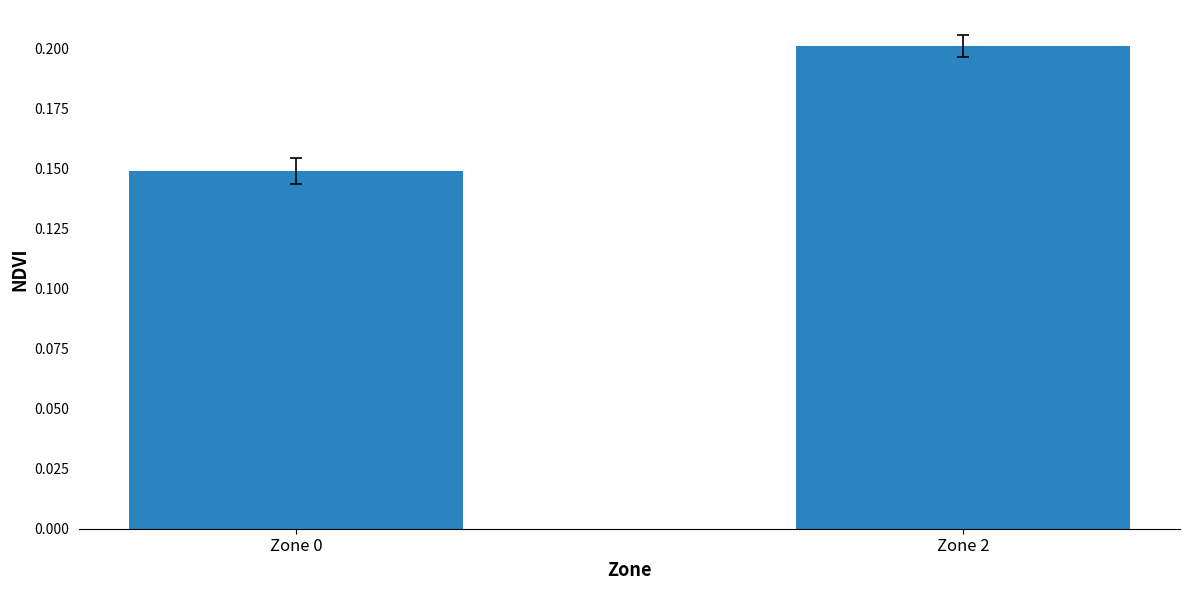

What is the sum of the values at Zone 0 and Zone 2?

0.4